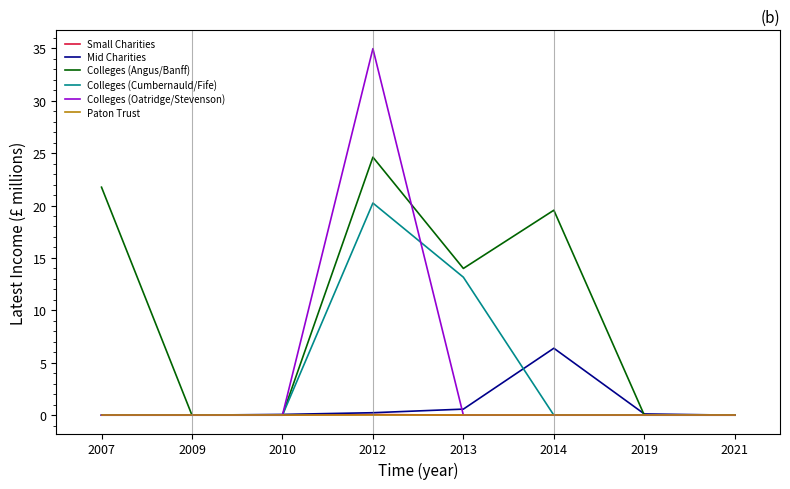

What is the difference between the maximum and second lowest values in the Mid Charities series?

6.4